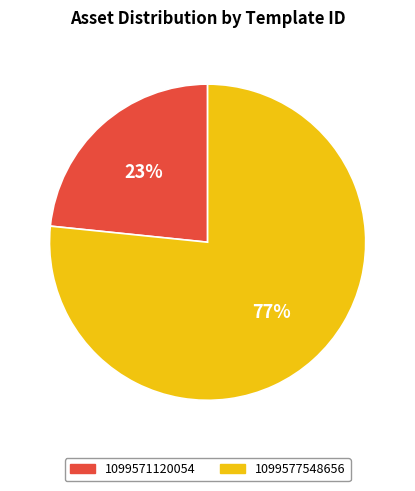

To the nearest percent, what is the average slice percentage?

50%